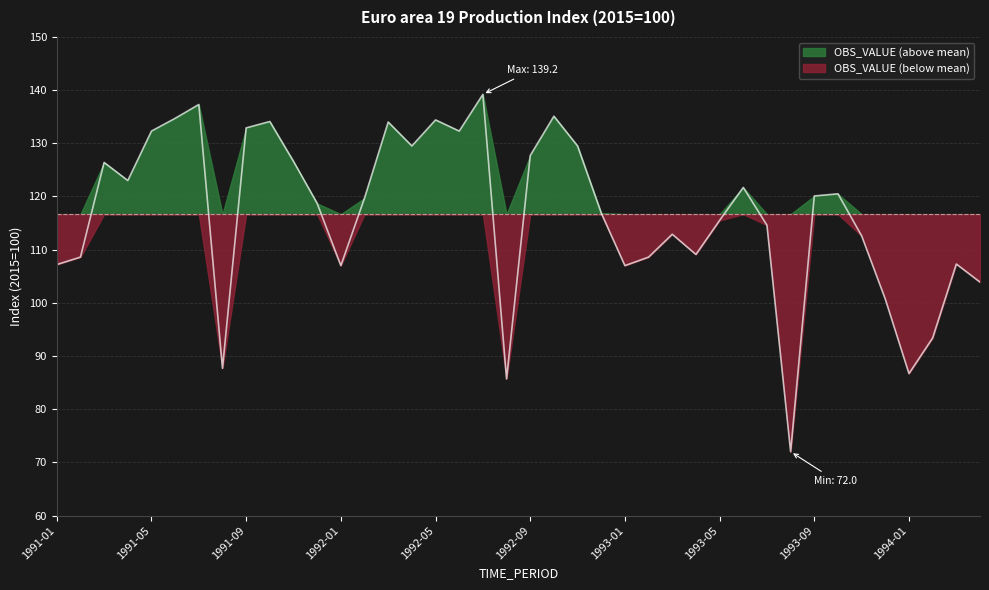

How many points are lower than both their immediate neighbors (excluding endpoints)?

10